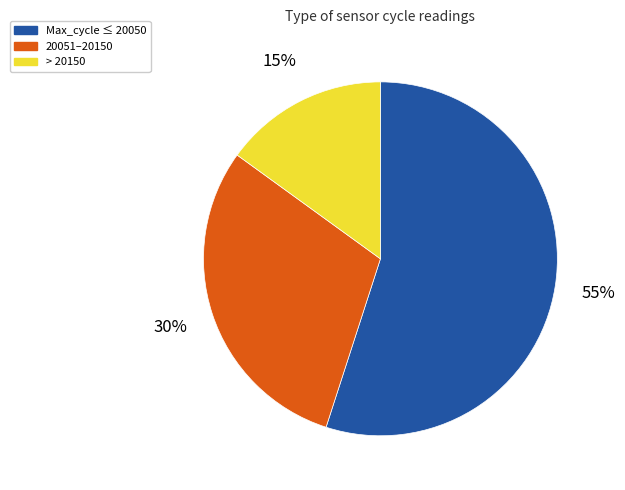

Count the number of slices in the pie.

3